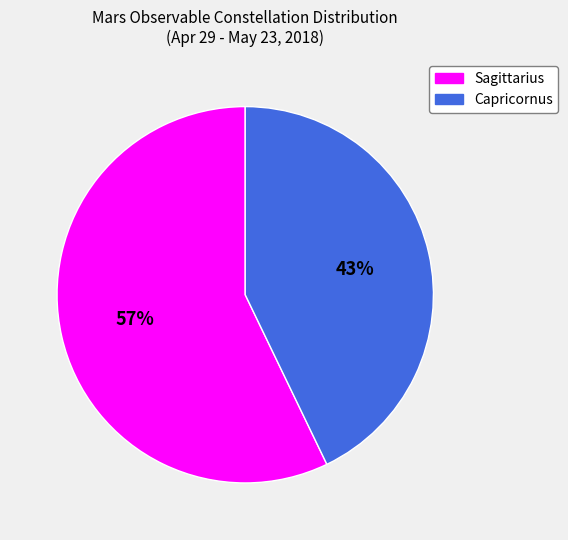

Is it true that Capricornus is 32% of the pie?

False